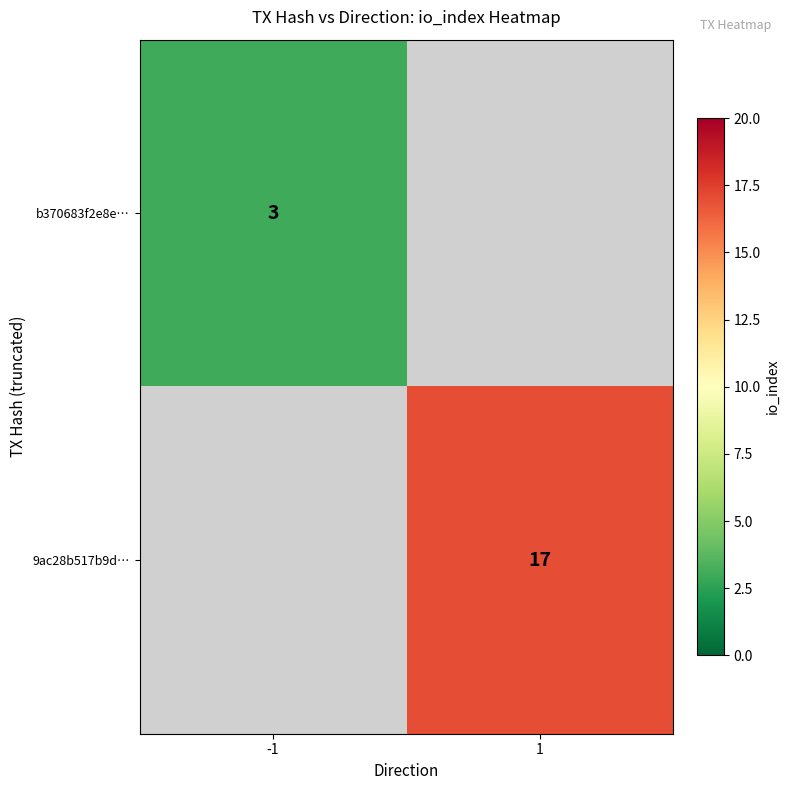

Is the value of 9ac28b517b9d… at 1 greater than the value of b370683f2e8e… at -1?

Yes